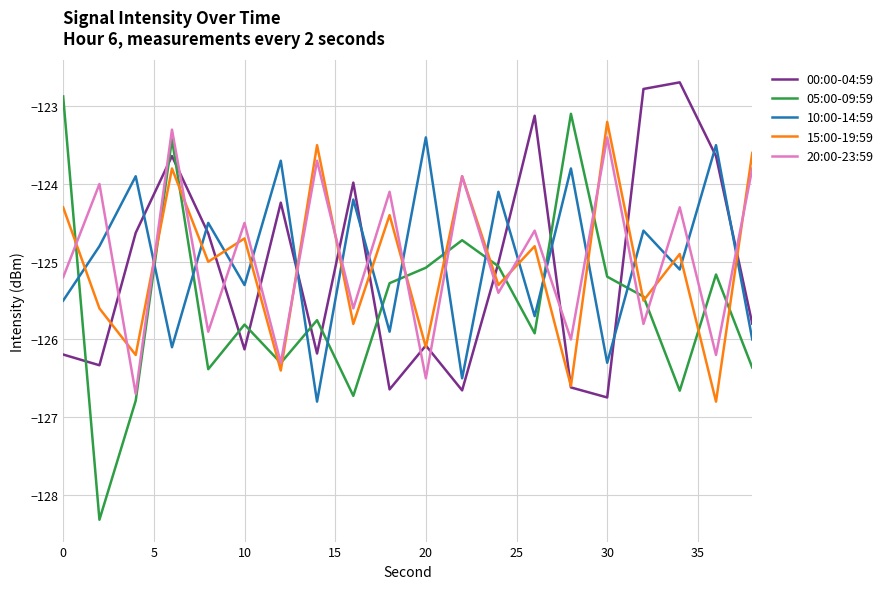

How many intersections are there between 20:00-23:59 and 00:00-04:59?

14